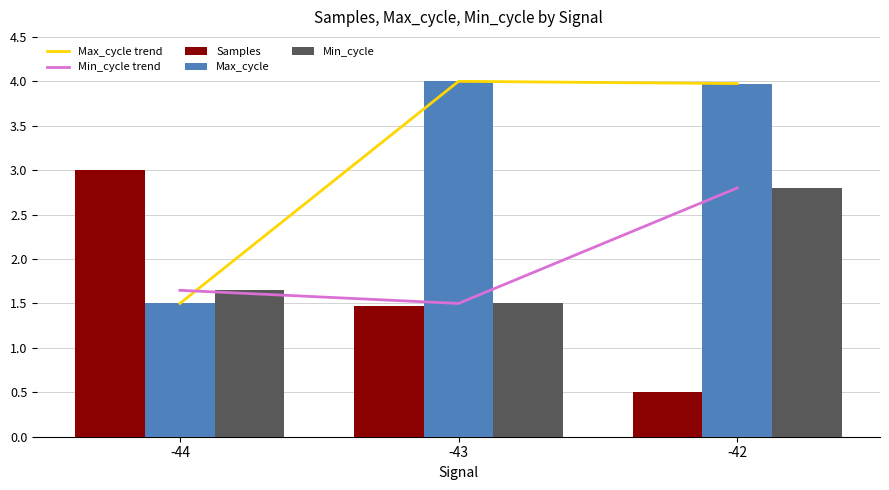

What is the spread (max minus min) of values at -43?

2.5